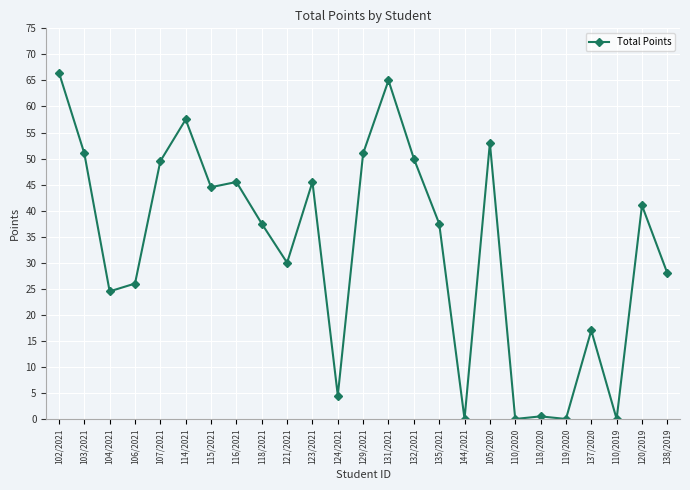

Where is the first local minimum?

104/2021